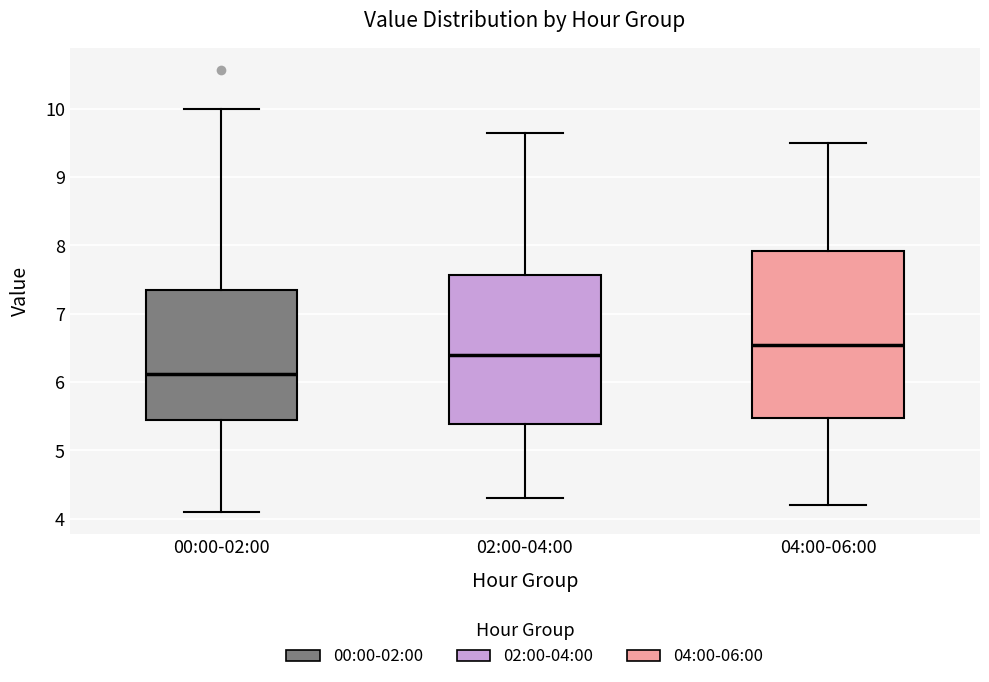

Which box has the highest median line?

04:00-06:00